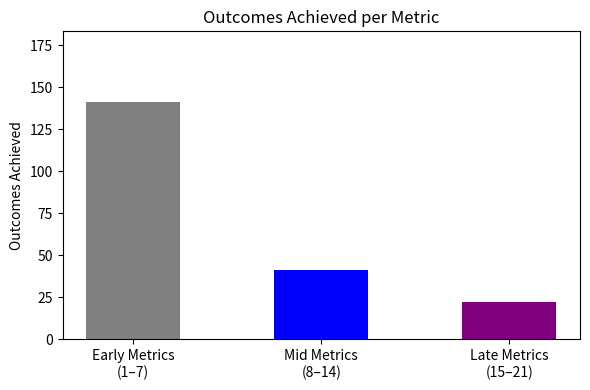

The chart shows a value of 249 at outcomemetric5. True or false?

False